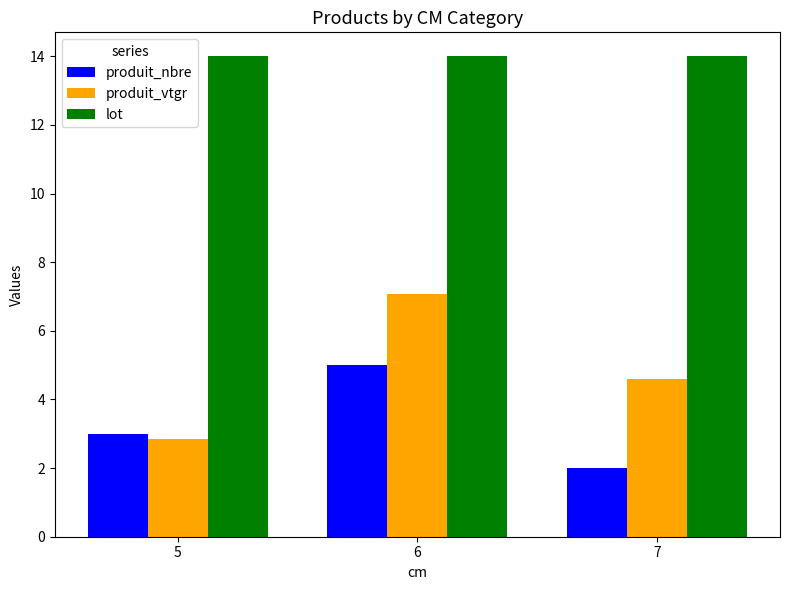

What is the value of the lot bar at the 3rd from the left?

14.0